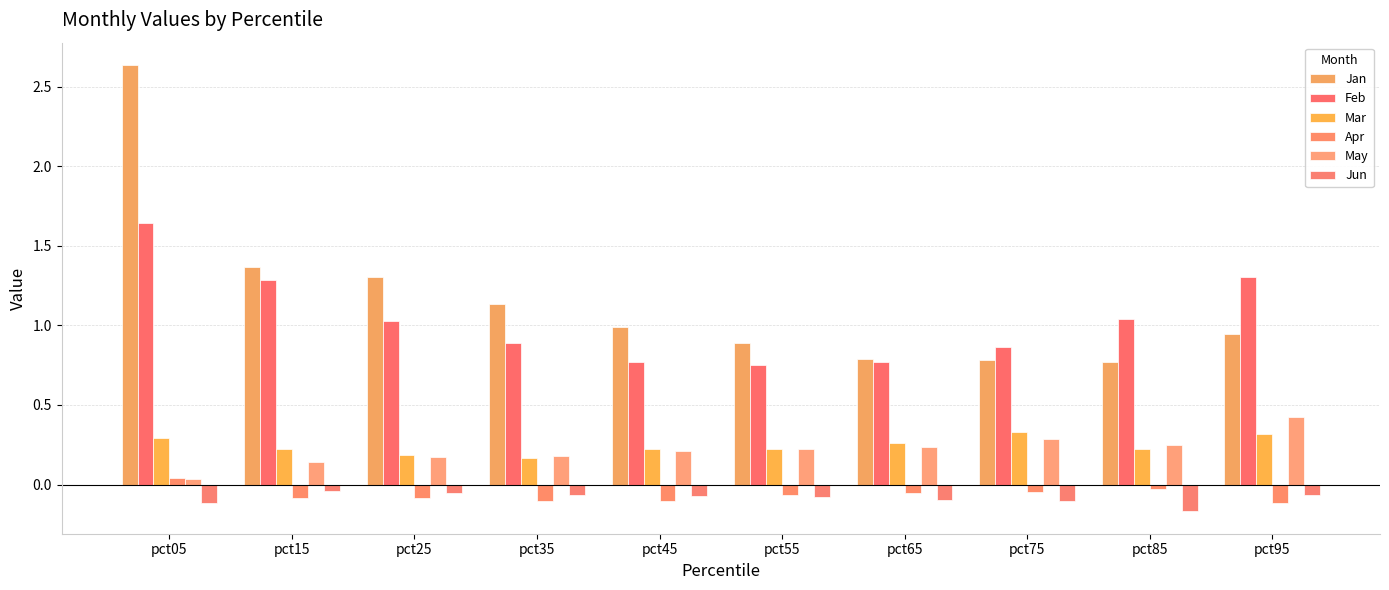

What is the difference between the maximum and minimum values in the Apr series?

0.2